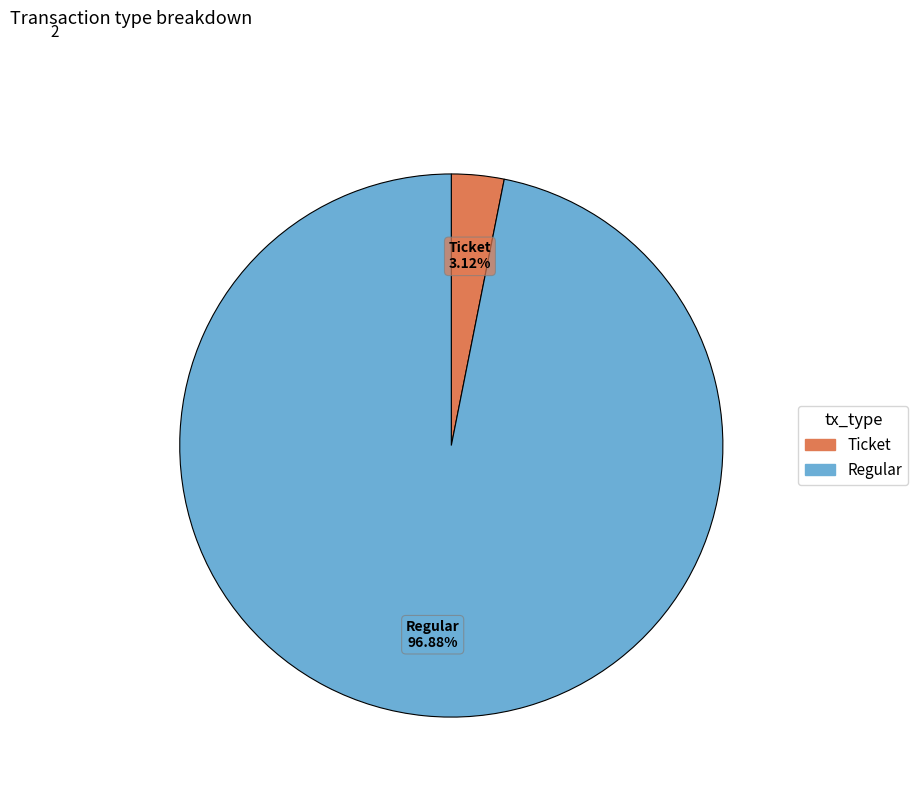

Combined, what portion of the pie is Ticket and Regular?

100.0%